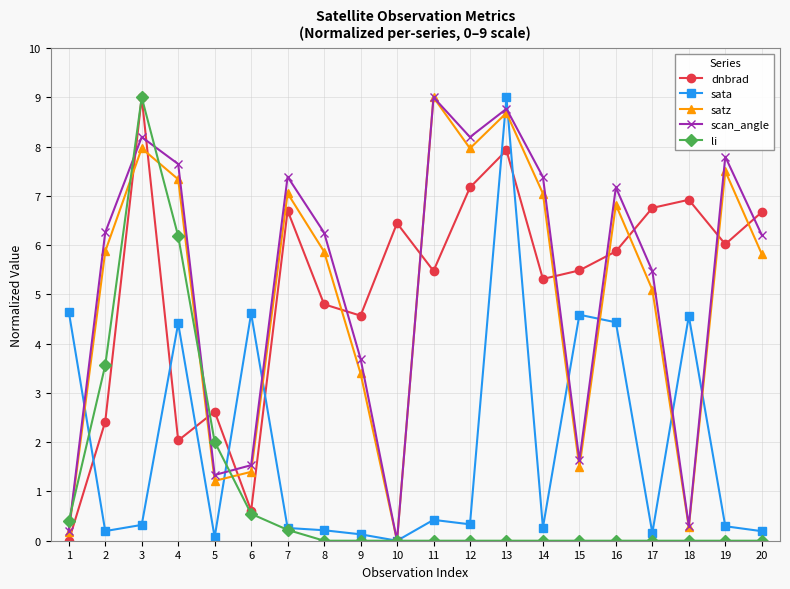

What is the difference between the maximum and second lowest values in the sata series?

8.9